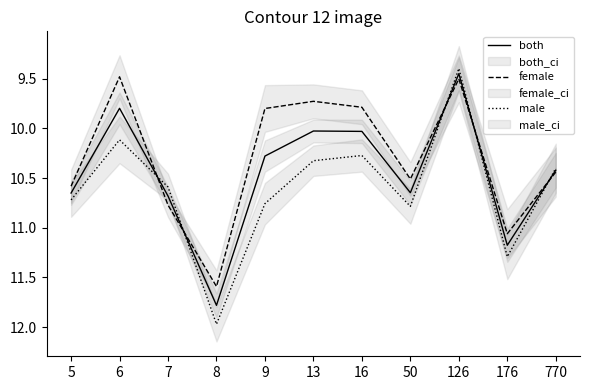

Reading left to right, list all the values displayed in this chart.

both: 10.7	9.8	10.7	11.8	10.3	10.0	10.0	10.6	9.4	11.2	10.4
female: 10.6	9.5	10.8	11.6	9.8	9.7	9.8	10.5	9.5	11.1	10.4
male: 10.7	10.1	10.6	12.0	10.8	10.3	10.3	10.8	9.4	11.3	10.4